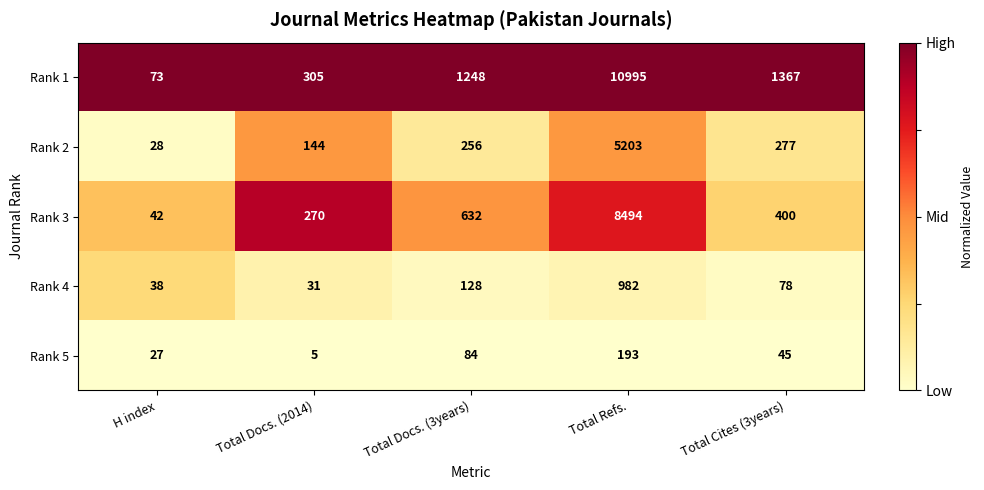

Is it true that Rank 3 equals 270 at Total Docs. (2014)?

True